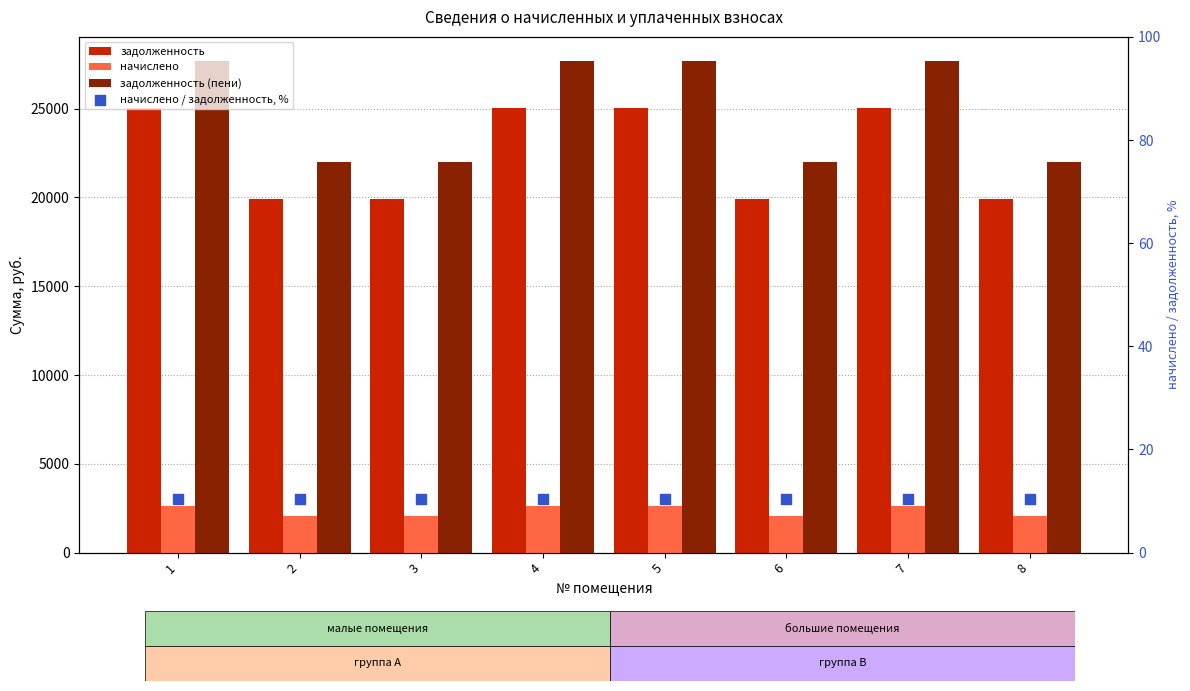

At which category is the sum across all series the highest?

1